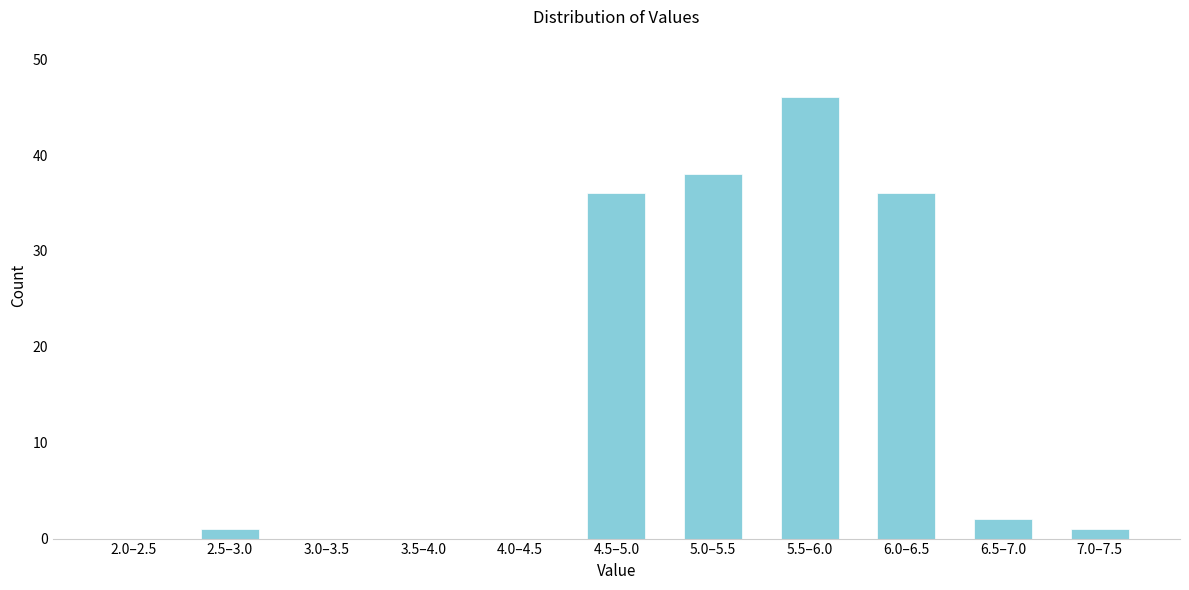

Reading left to right, what are all the values shown in this chart?

2.0–2.5=0	2.5–3.0=1	3.0–3.5=0	3.5–4.0=0	4.0–4.5=0	4.5–5.0=36	5.0–5.5=38	5.5–6.0=46	6.0–6.5=36	6.5–7.0=2	7.0–7.5=1